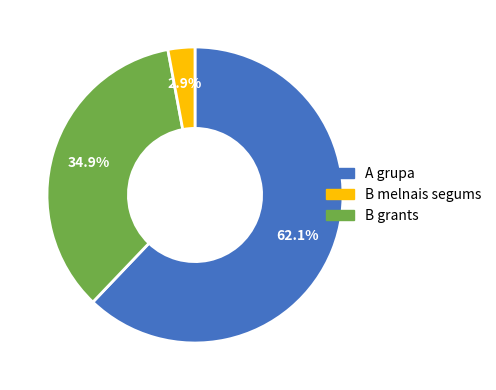

Is there any slice that represents more than half of the pie?

Yes